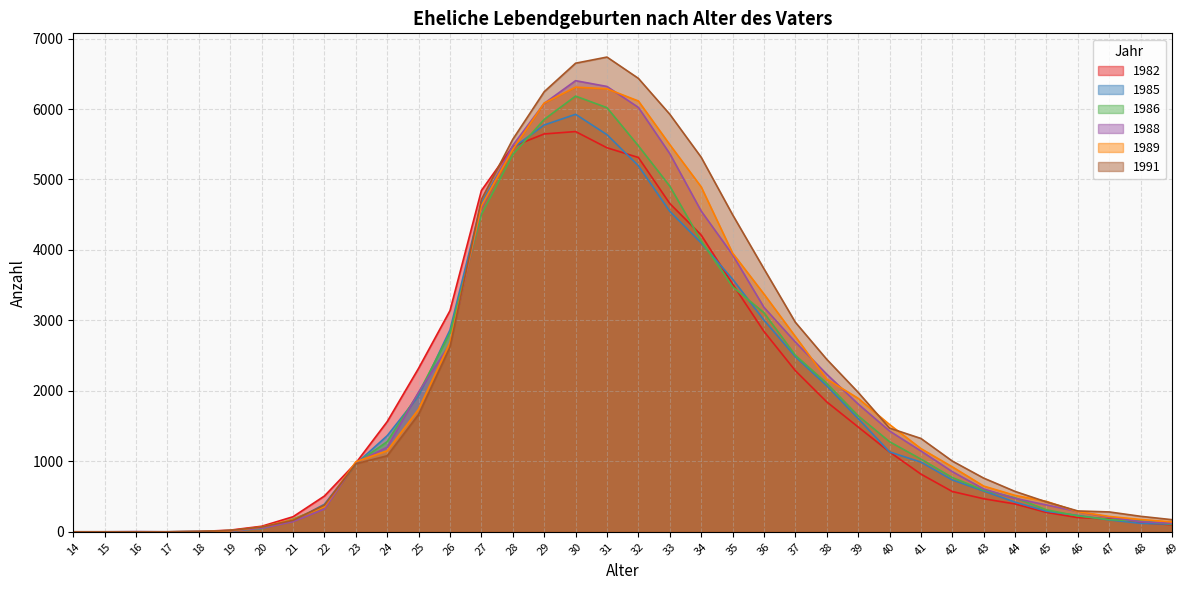

Reading left to right, what are all the values shown in this chart?

1982: 0	0	0	0	4	24	79	214	508	976	1564	2321	3139	4843	5469	5646	5680	5450	5312	4659	4212	3517	2844	2287	1844	1488	1134	819	572	469	395	275	202	183	130	100
1985: 0	0	0	0	4	7	53	153	391	963	1364	1929	2866	4663	5447	5773	5925	5636	5195	4548	4100	3586	3004	2486	2072	1608	1134	989	736	579	421	292	232	169	120	109
1986: 0	0	0	0	2	18	43	180	359	969	1280	1969	2822	4503	5354	5852	6183	6019	5478	4906	4130	3478	3110	2506	2108	1647	1279	1032	770	591	483	312	225	173	153	110
1988: 0	0	3	0	4	12	50	145	323	983	1200	1983	2666	4601	5484	6080	6402	6320	6023	5367	4553	3932	3186	2693	2237	1814	1431	1147	854	608	474	381	288	208	143	121
1989: 0	0	0	0	3	14	69	172	357	994	1150	1740	2686	4626	5427	6084	6310	6287	6114	5495	4896	3956	3375	2772	2168	1895	1523	1181	922	649	517	431	286	218	175	141
1991: 0	0	0	0	4	19	68	163	379	965	1079	1665	2620	4715	5570	6245	6650	6737	6435	5926	5316	4501	3733	2974	2448	1980	1472	1325	1004	762	573	424	296	282	220	172